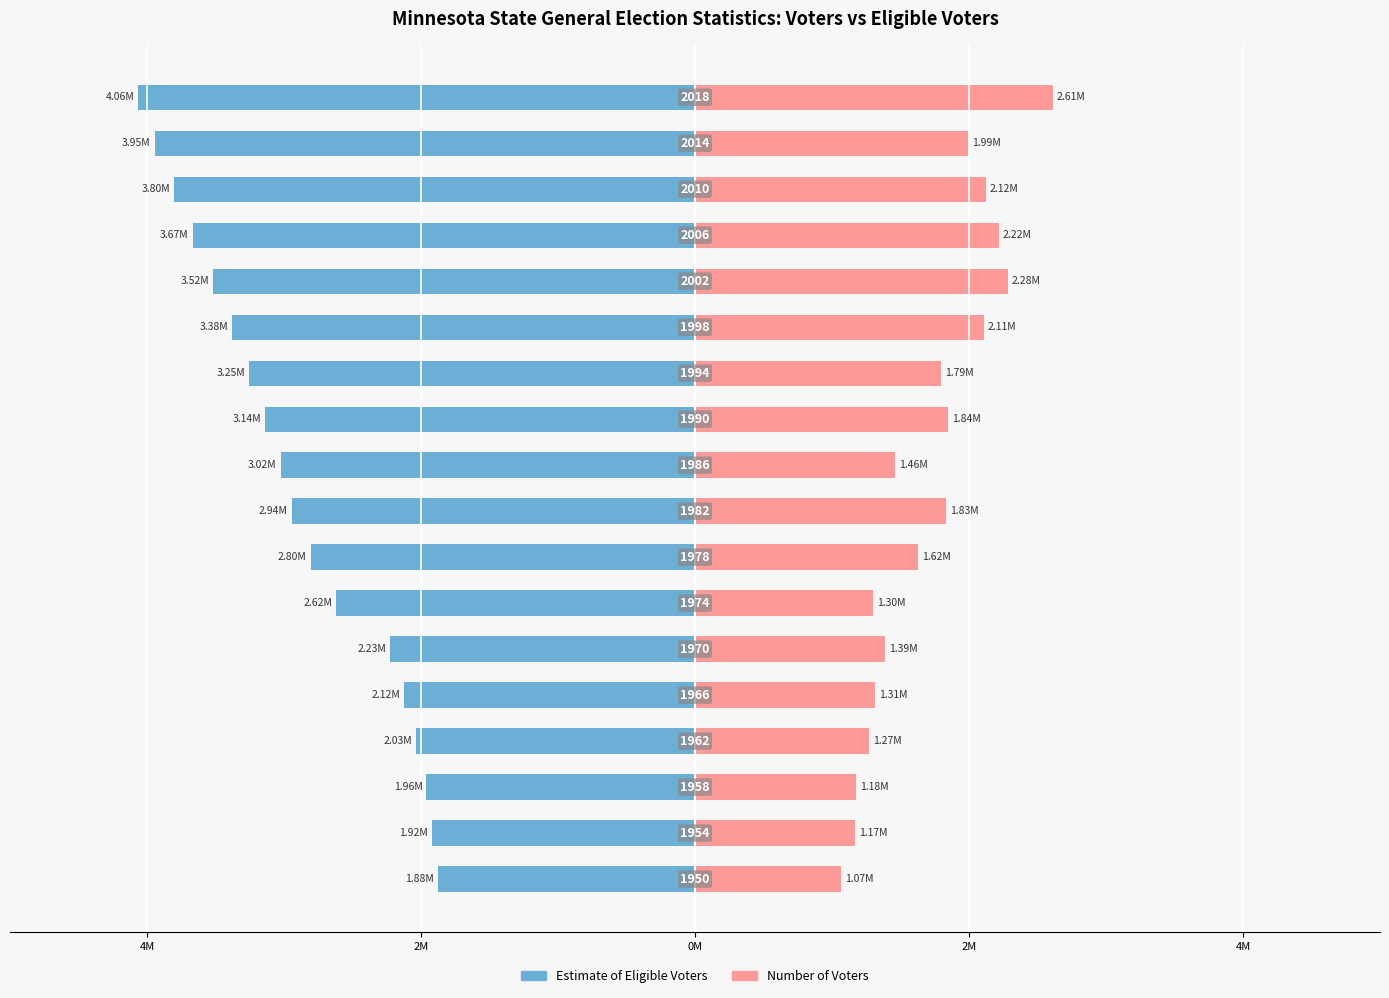

What are all the series names shown in the legend?

Estimate of Eligible Voters, Number of Voters